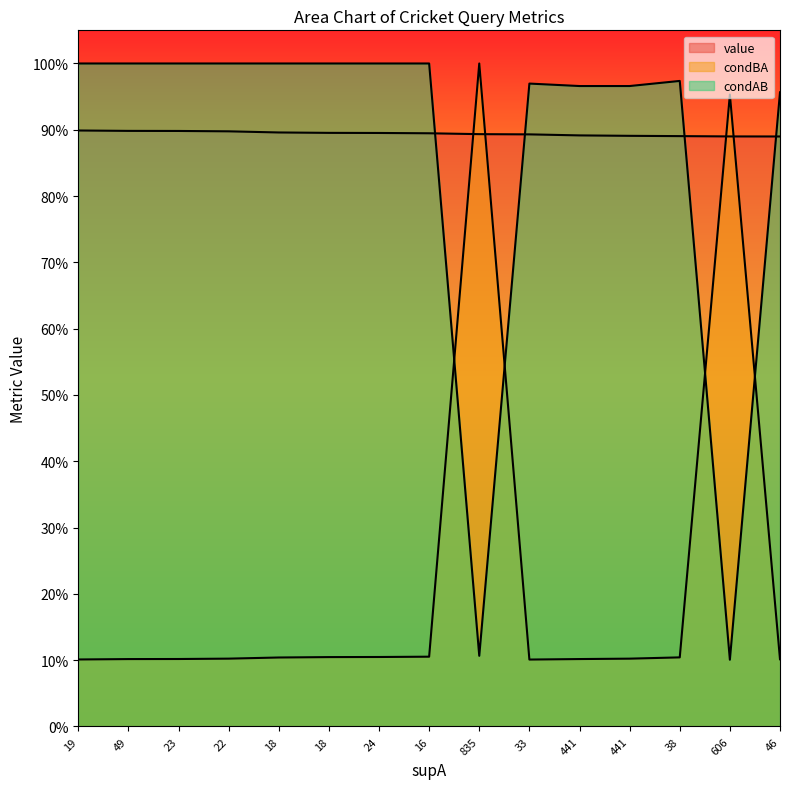

What is the smallest value displayed?

0.1